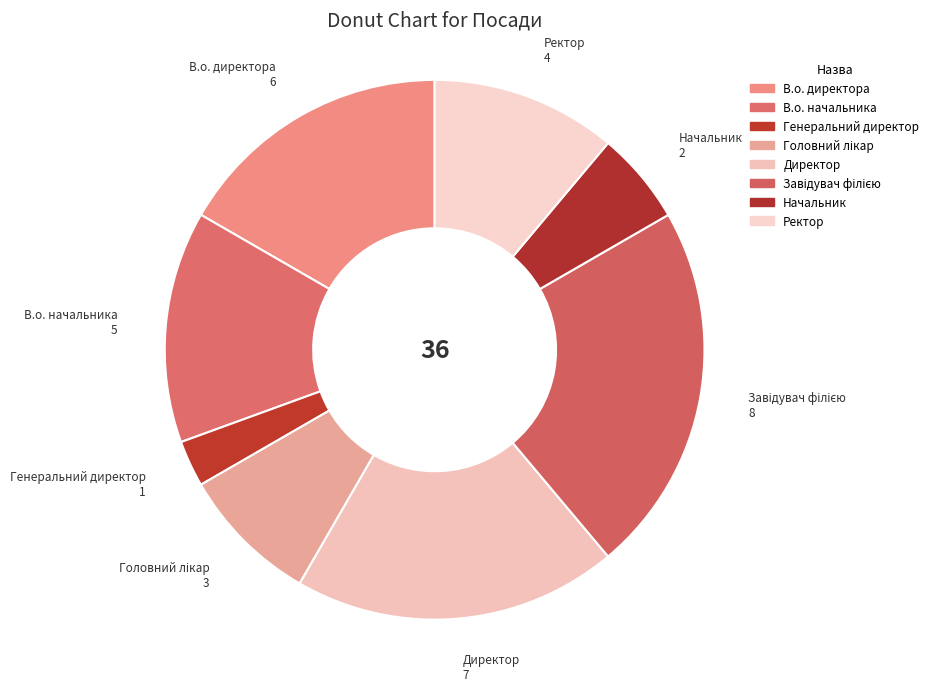

Approximately how many times larger is the value at Ректор compared to Генеральний директор?

4.0